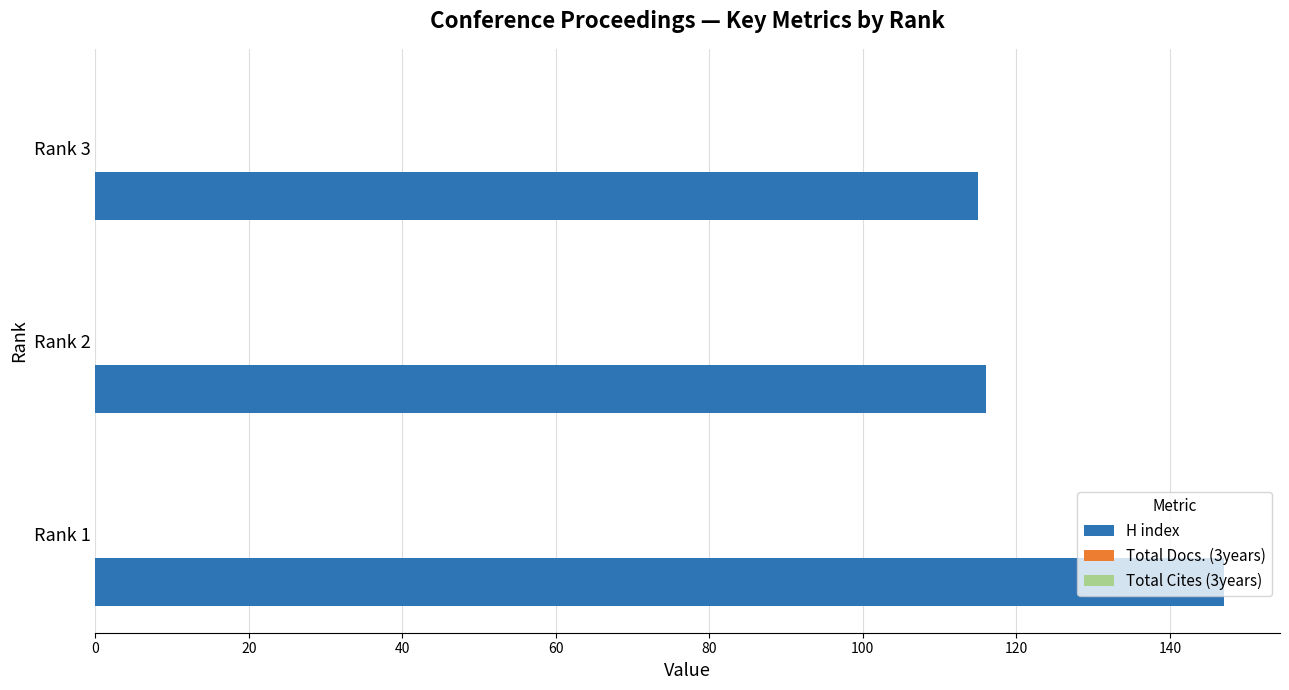

What is the difference between the values at Rank 1 and Rank 2?

31